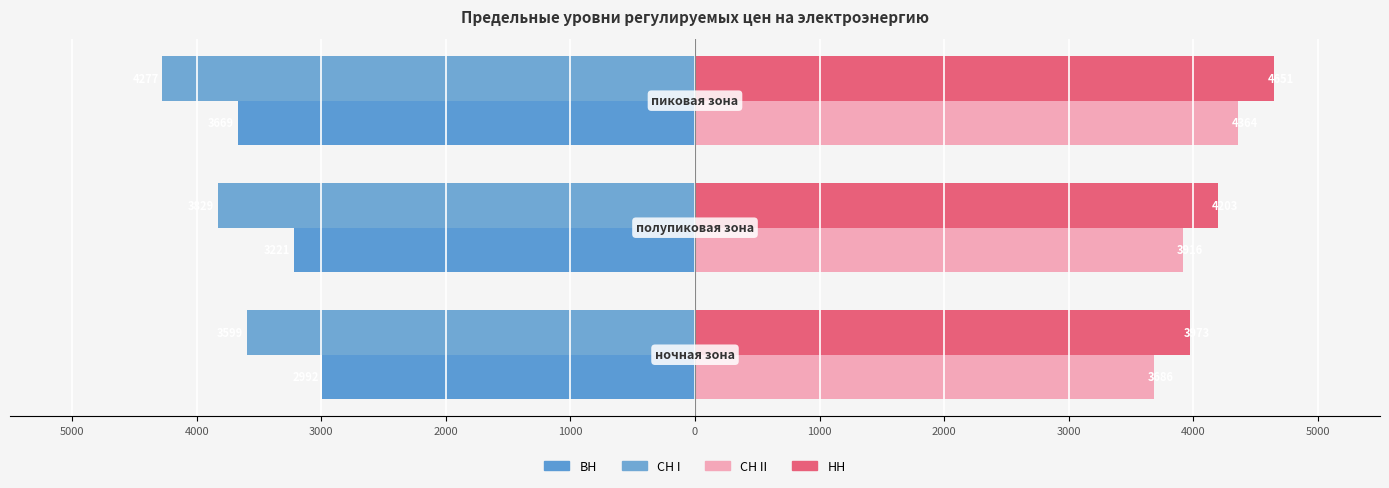

How many data points in НН are above 4202?

2